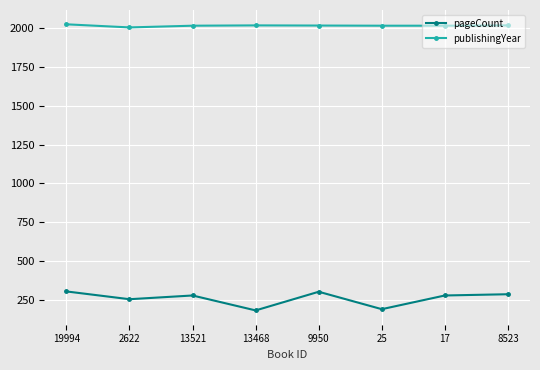

Which series changed the most between 25 and 17?

pageCount